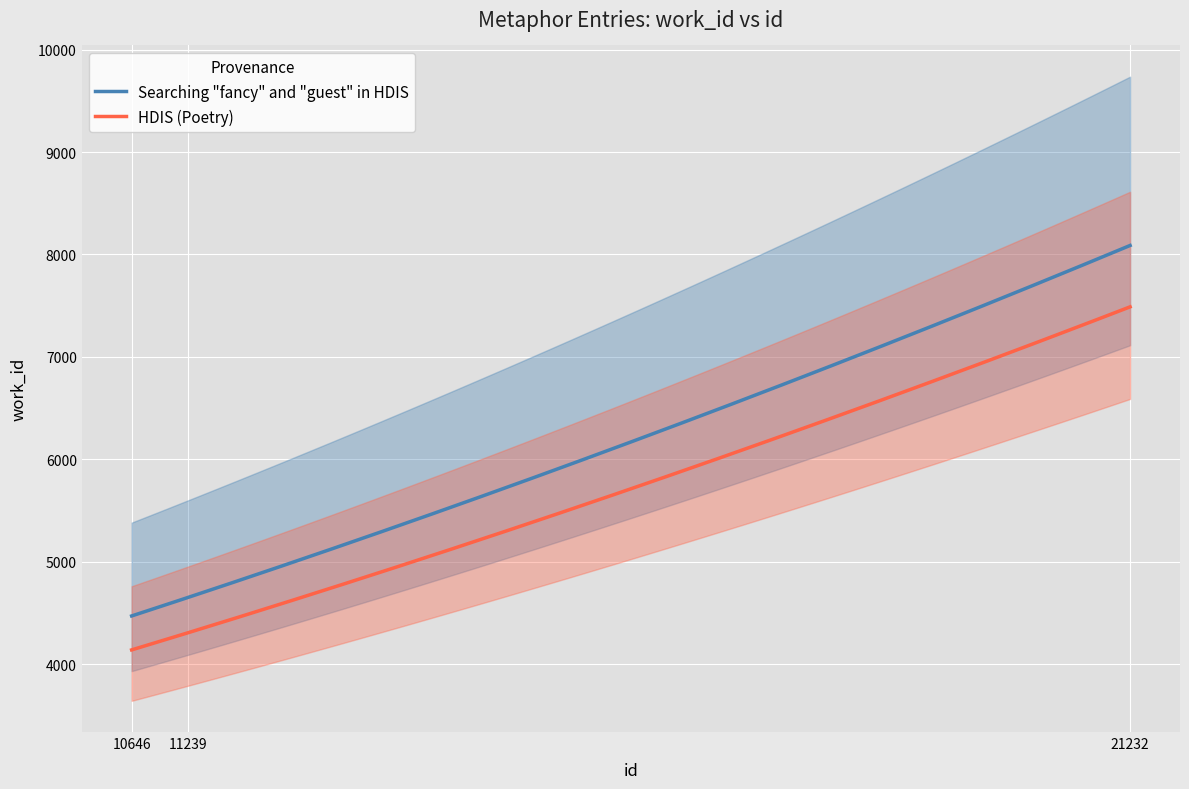

Reading left to right, what are all the values shown in this chart?

10646=4141	11239=4307	21232=7489